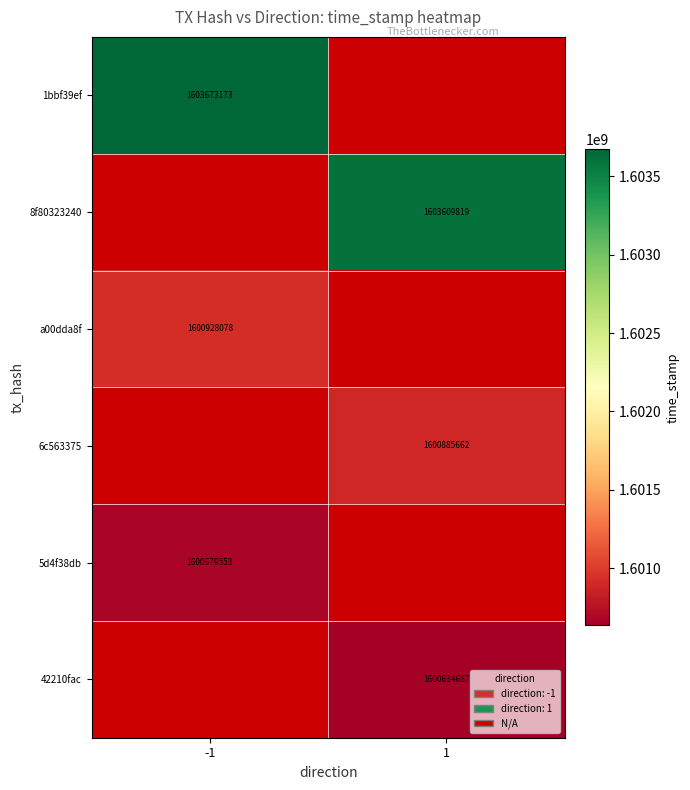

Count the number of data series in this chart.

6